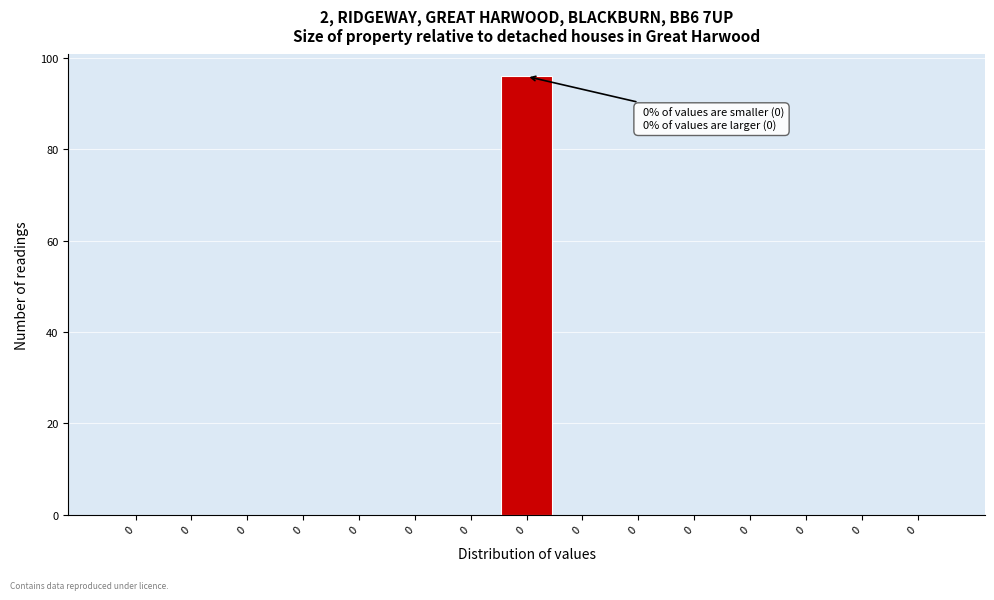

Count the number of data series in this chart.

1